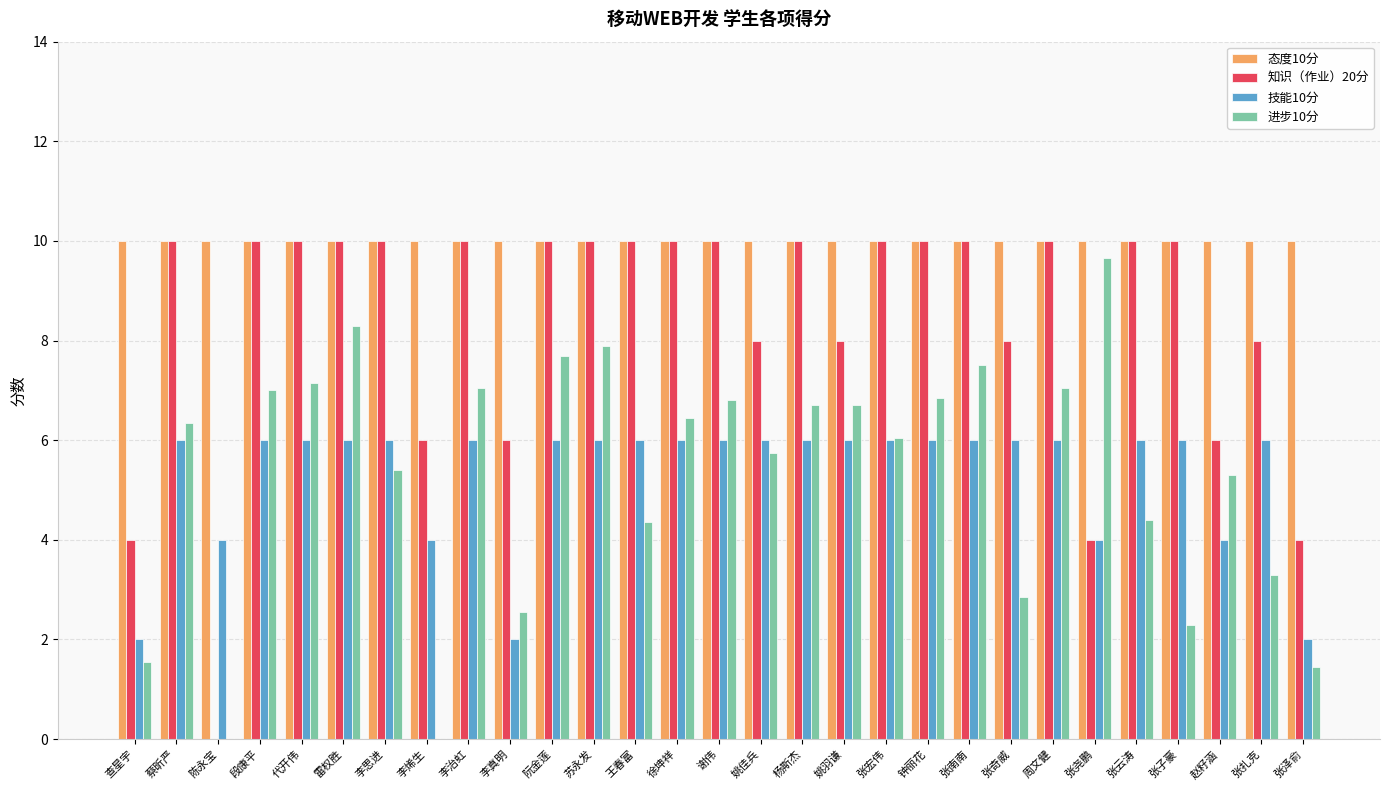

What is the sum of all 态度10分 values?

290.0